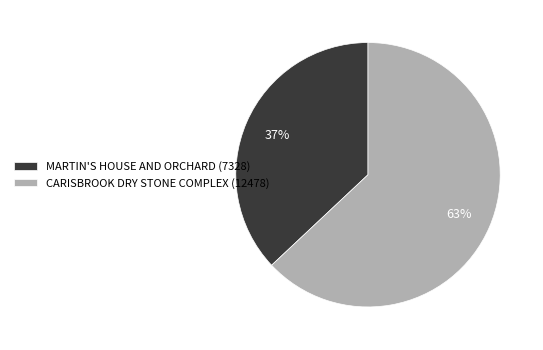

Is CARISBROOK DRY STONE COMPLEX the majority of the pie?

Yes